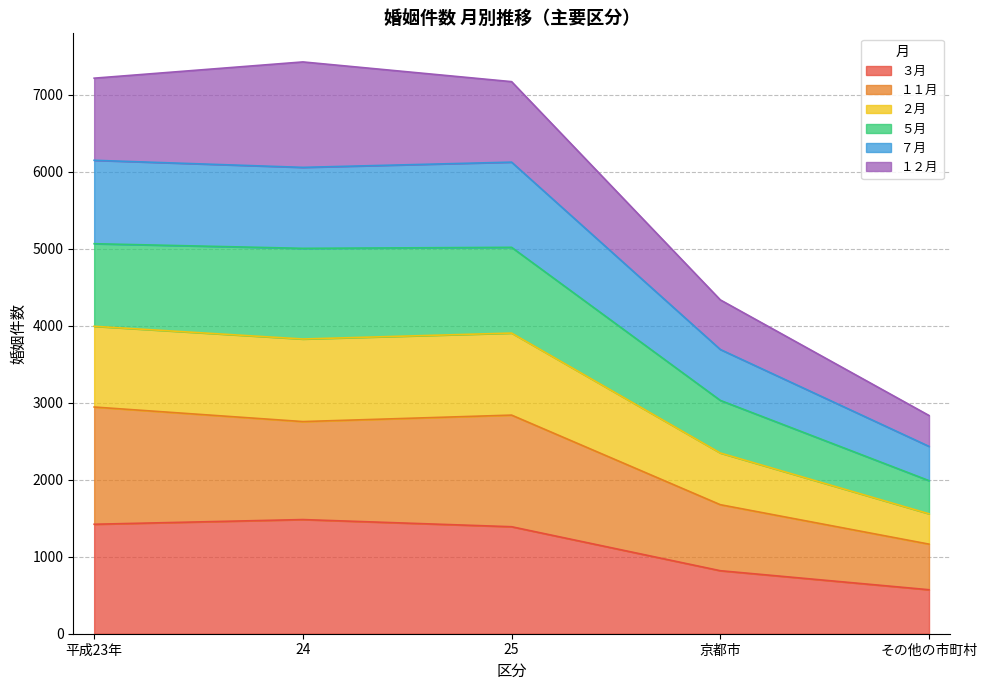

What are all the series names shown in the legend?

３月, １１月, ２月, ５月, ７月, １２月